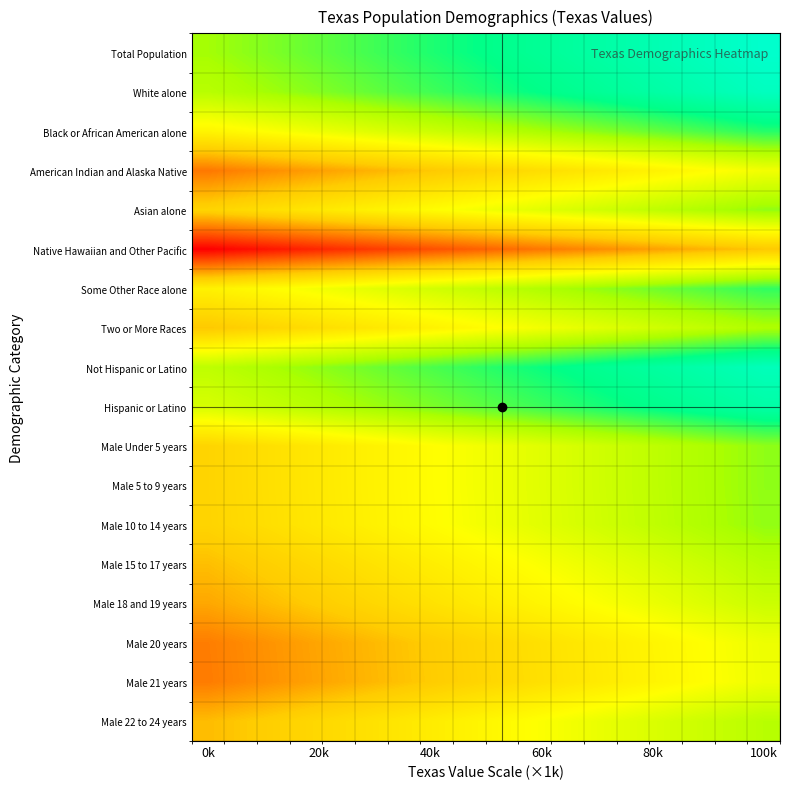

What is the minimum value shown in the chart?

4.3